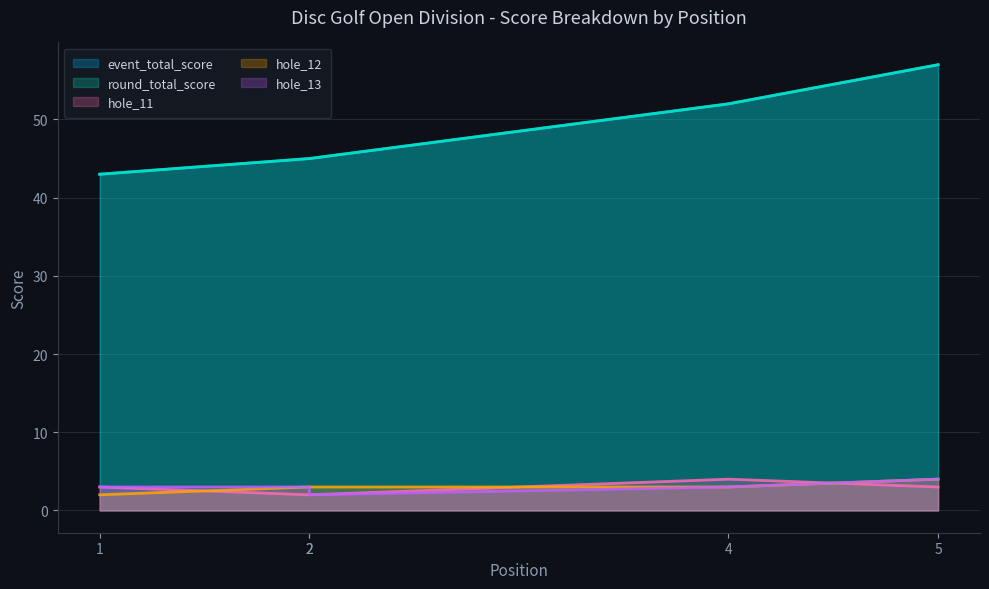

What is the difference between the highest and lowest values at 2?

43